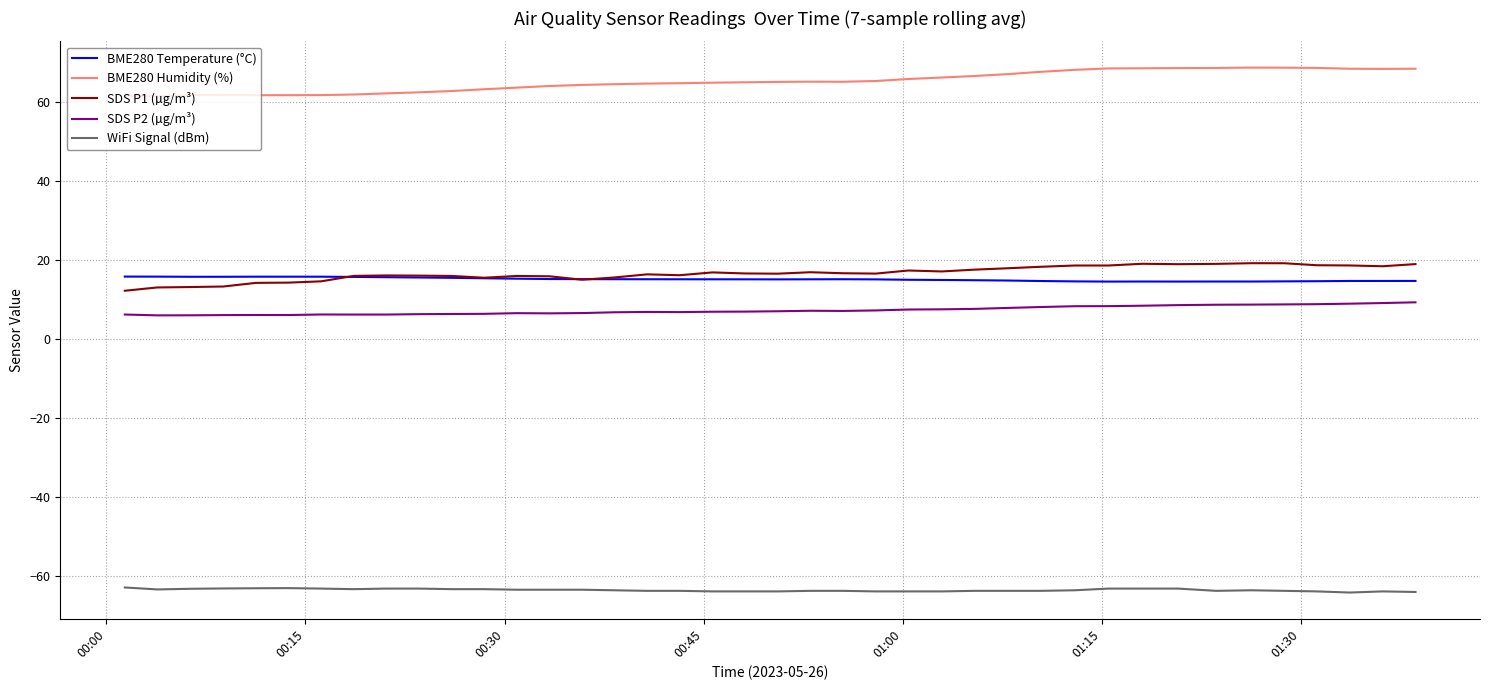

True or false: SDS P1 (µg/m³) and WiFi Signal (dBm) intersect in this chart.

False